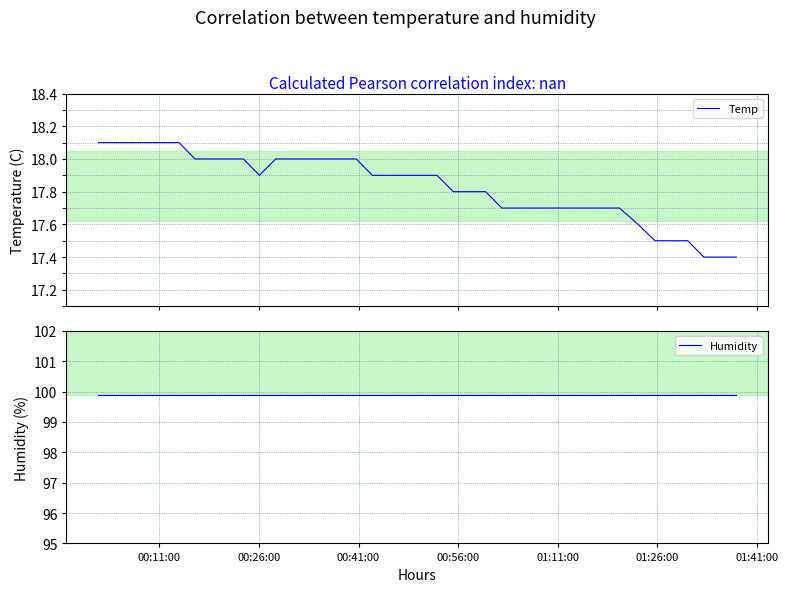

What is the spread (max minus min) of values at 01:41:00?

81.9